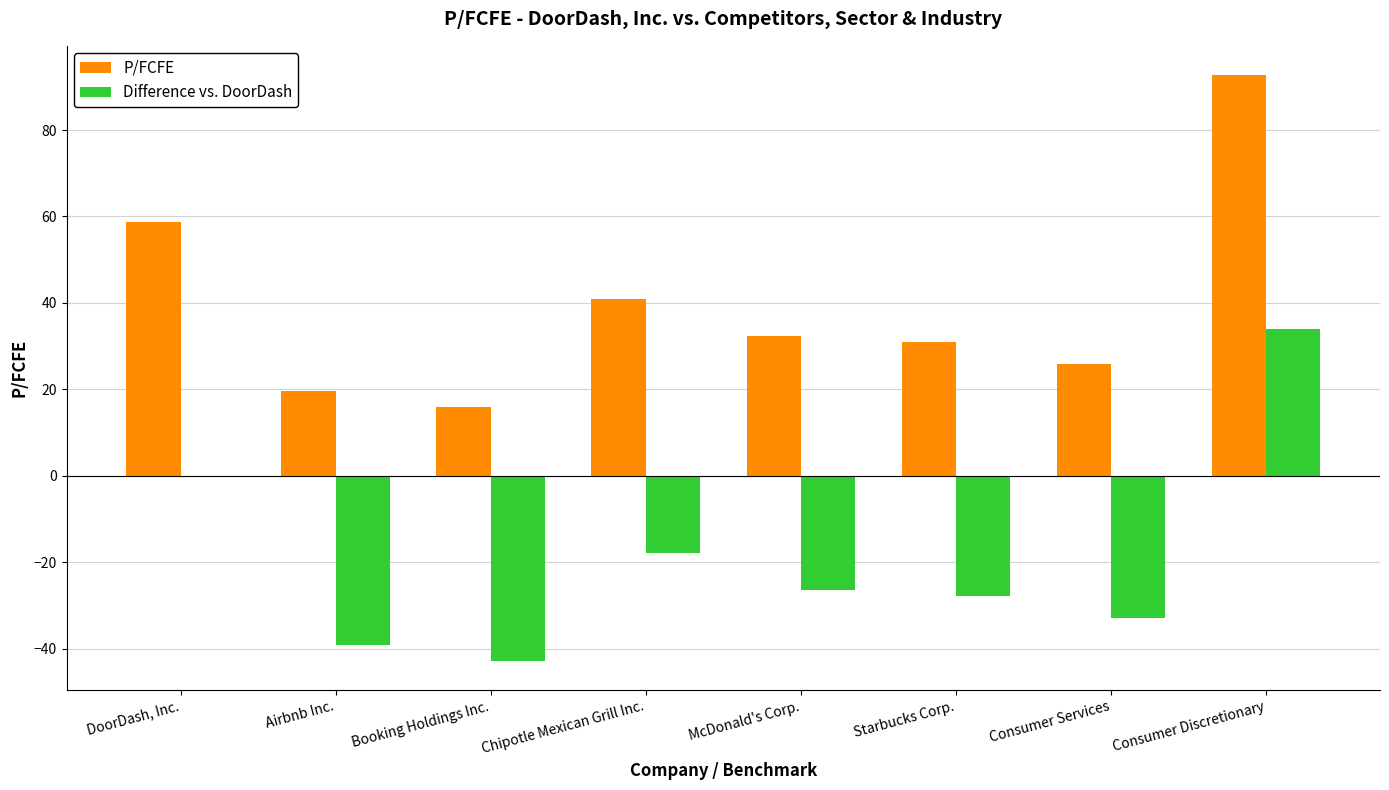

Count the number of categories in the chart.

8